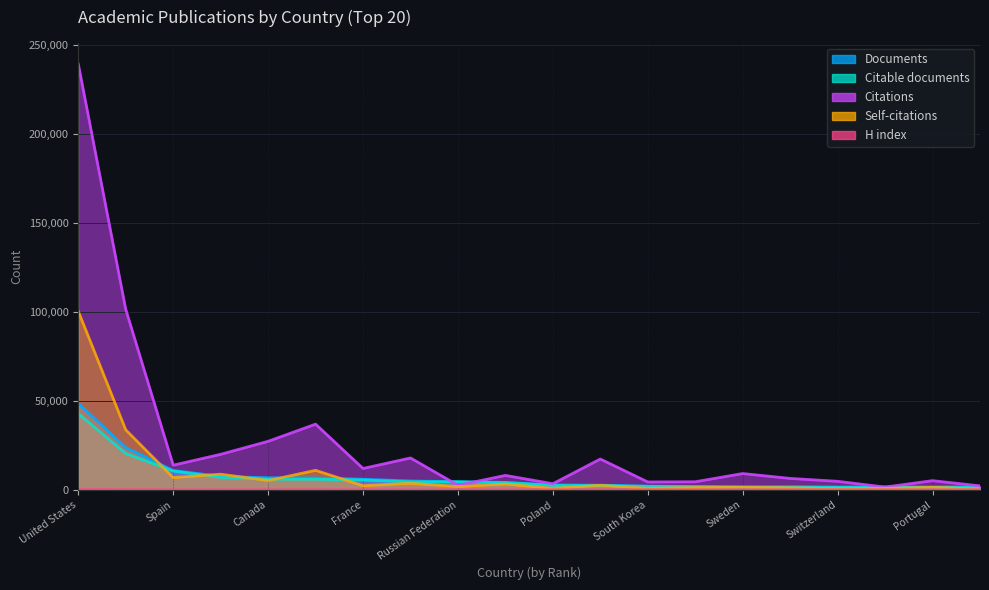

Between Canada and Sweden, which is larger?

Canada